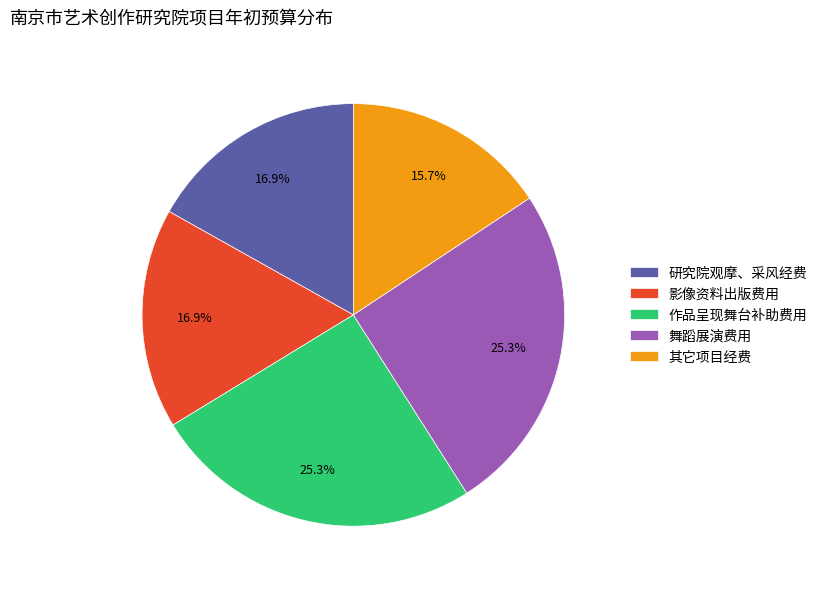

Is it true that 作品呈现舞台补助费用 is 32% of the pie?

False